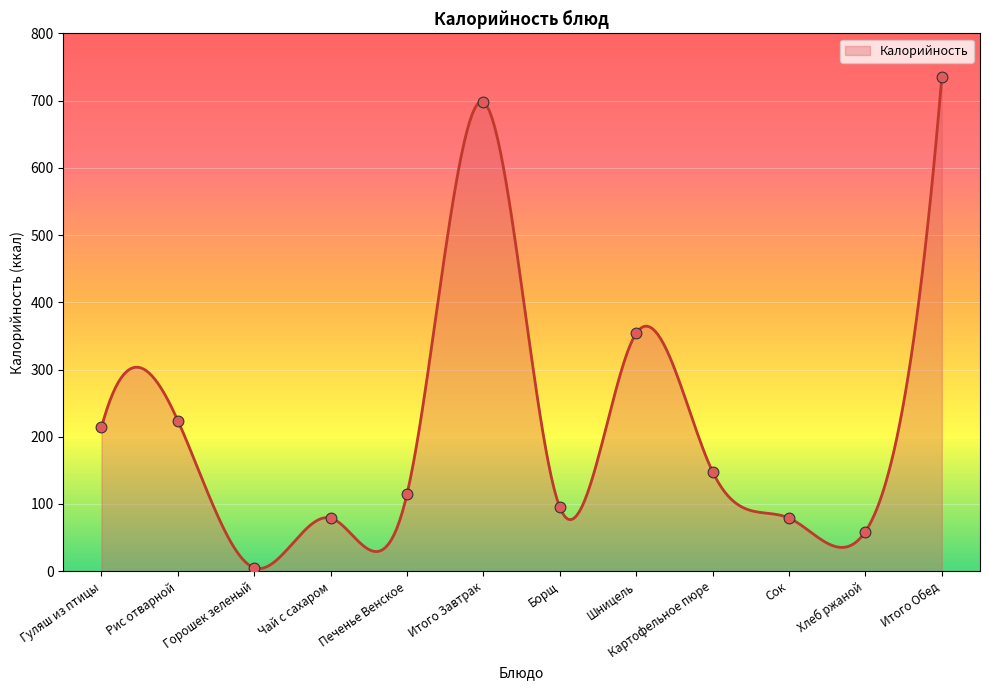

What is the ratio of the value at Сок to the value at Чай с сахаром?

1.0